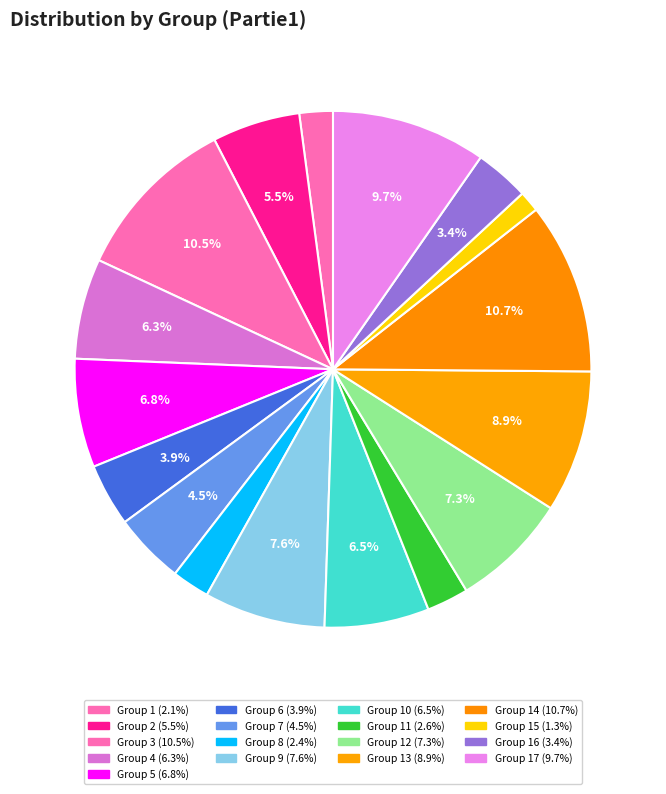

How many slices are in this pie chart?

17